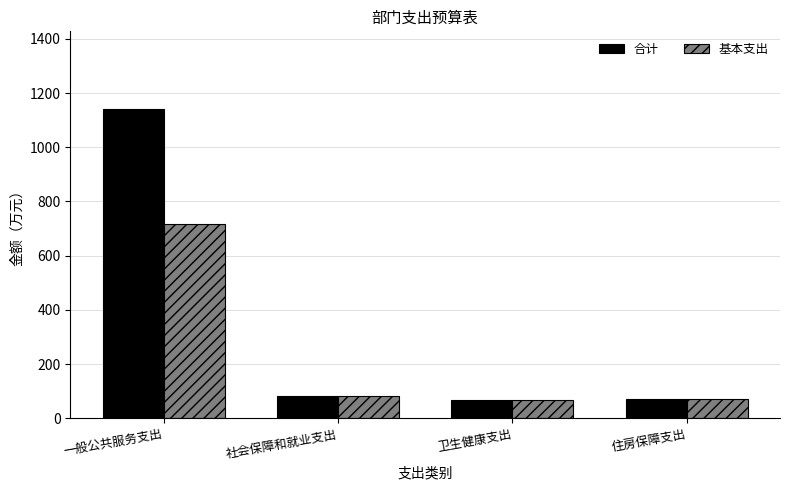

List the series in order of their overall mean, lowest first.

基本支出, 合计